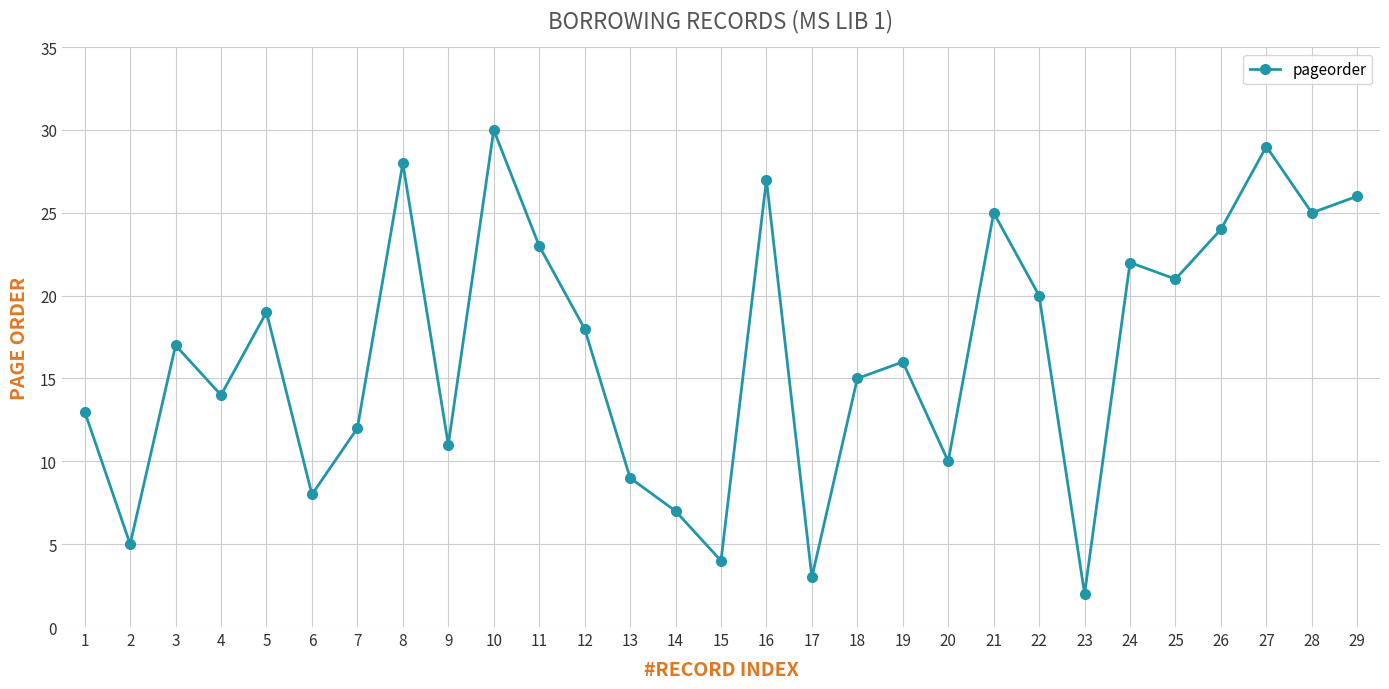

What is the approximate value at 3?

17